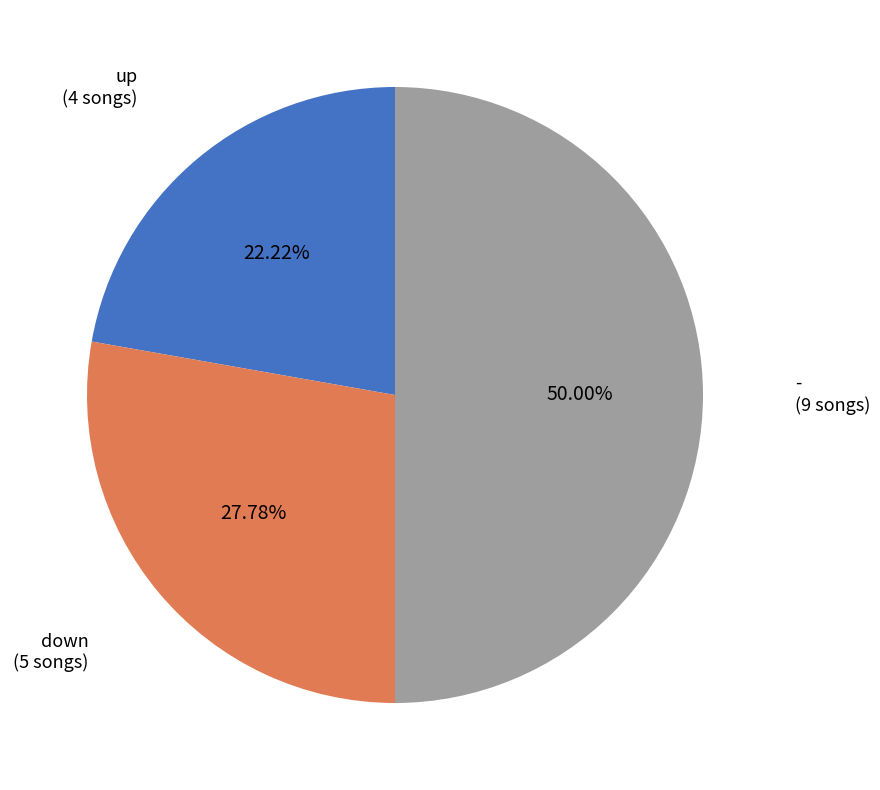

How many segments does this pie chart have?

3